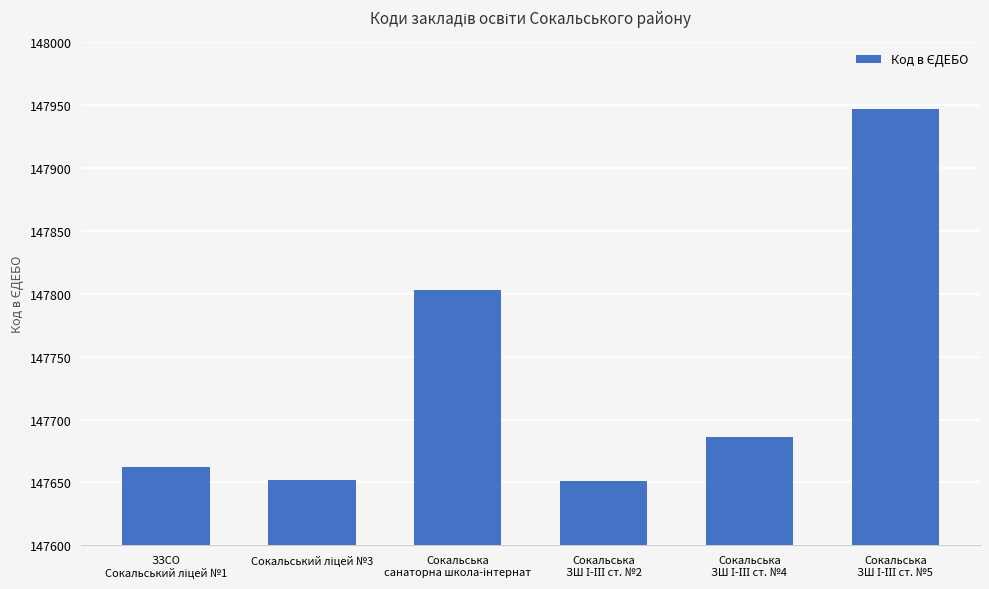

What is the smallest value displayed?

147651